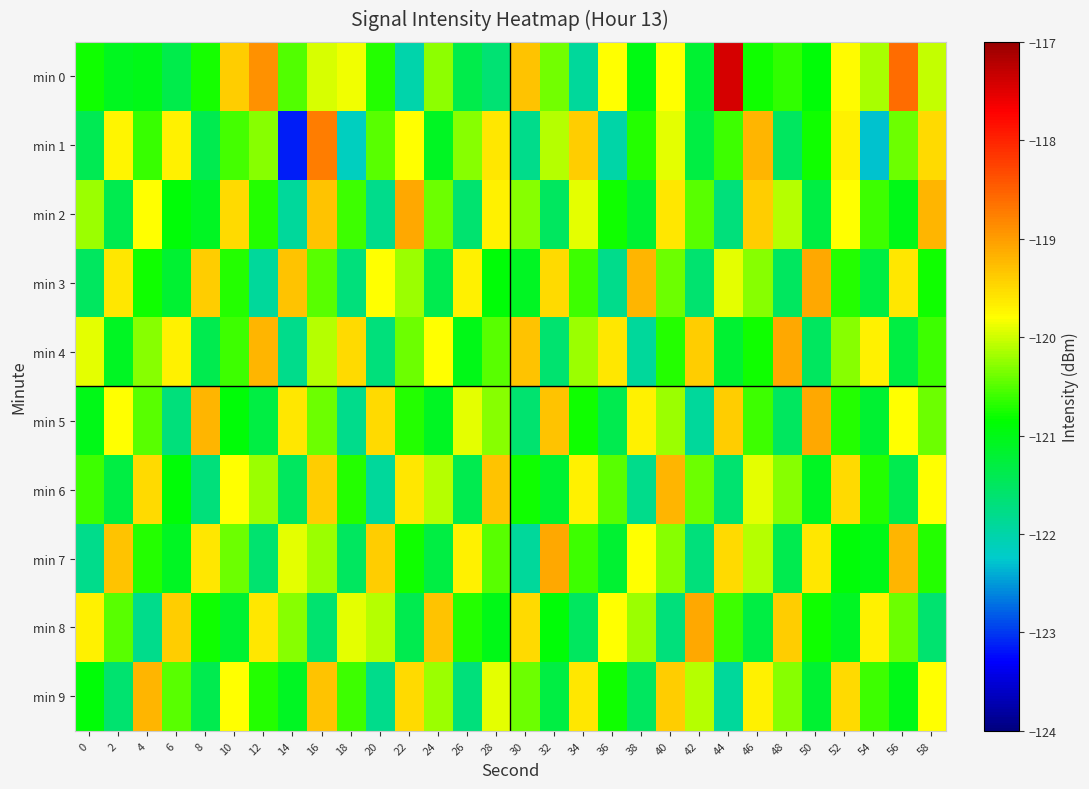

At how many categories does at least one series exceed -118?

1